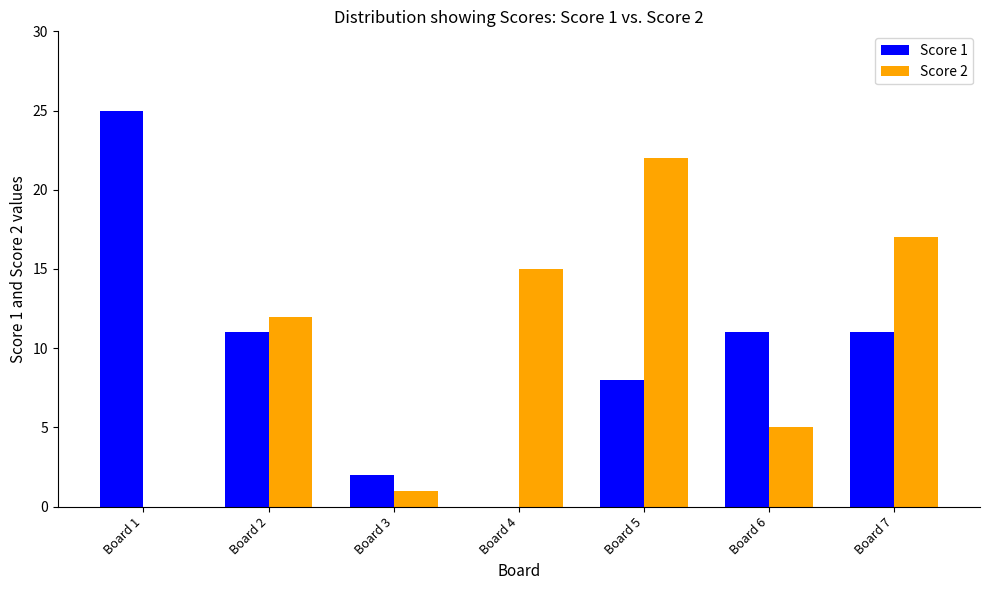

Are the bars horizontal?

No